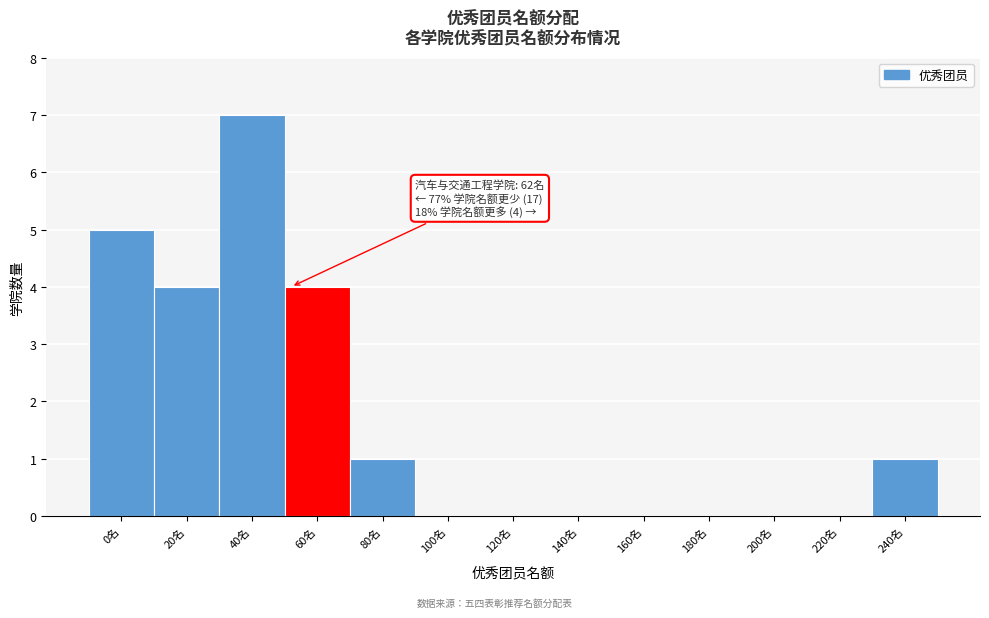

Reading right to left, extract all data points from this chart.

240名=1	220名=0	200名=0	180名=0	160名=0	140名=0	120名=0	100名=0	80名=1	60名=4	40名=7	20名=4	0名=5